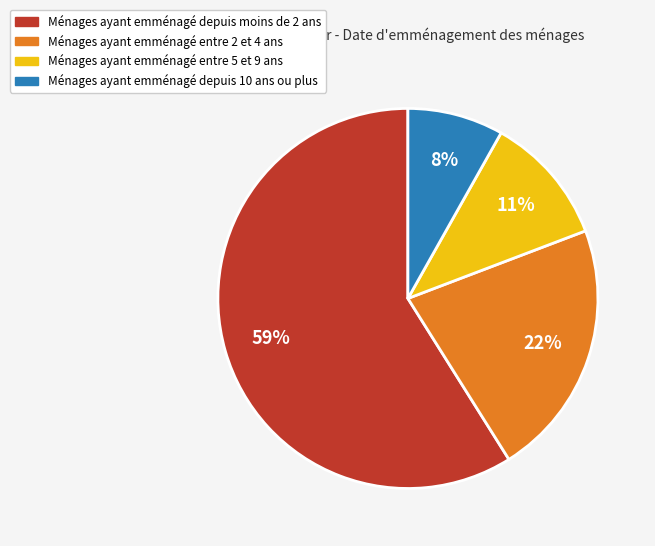

Is there any slice that represents more than half of the pie?

Yes